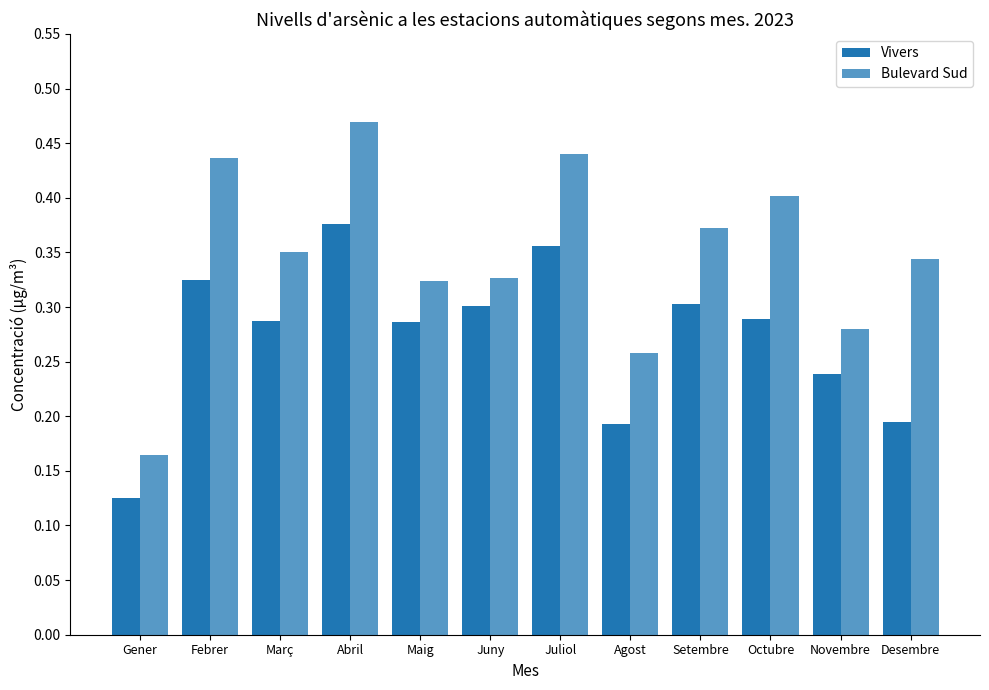

How many bars are there in each group?

2